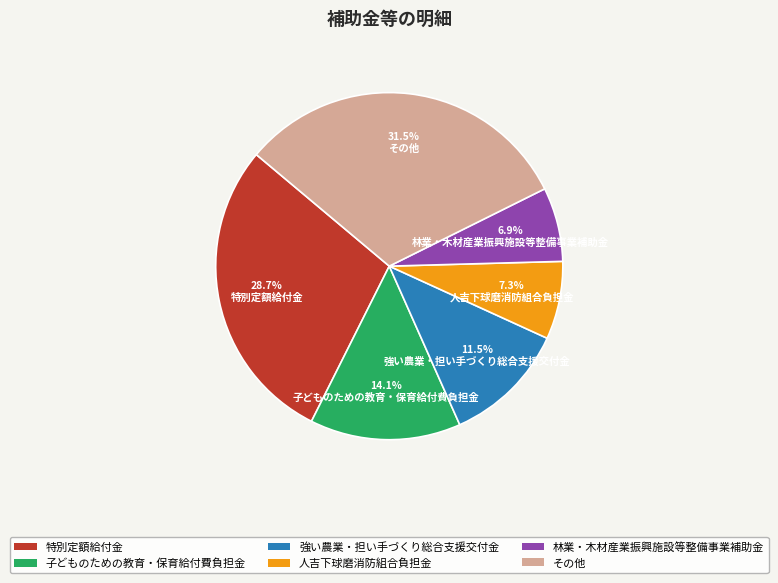

Does 特別定額給付金 represent more than half of the total?

No